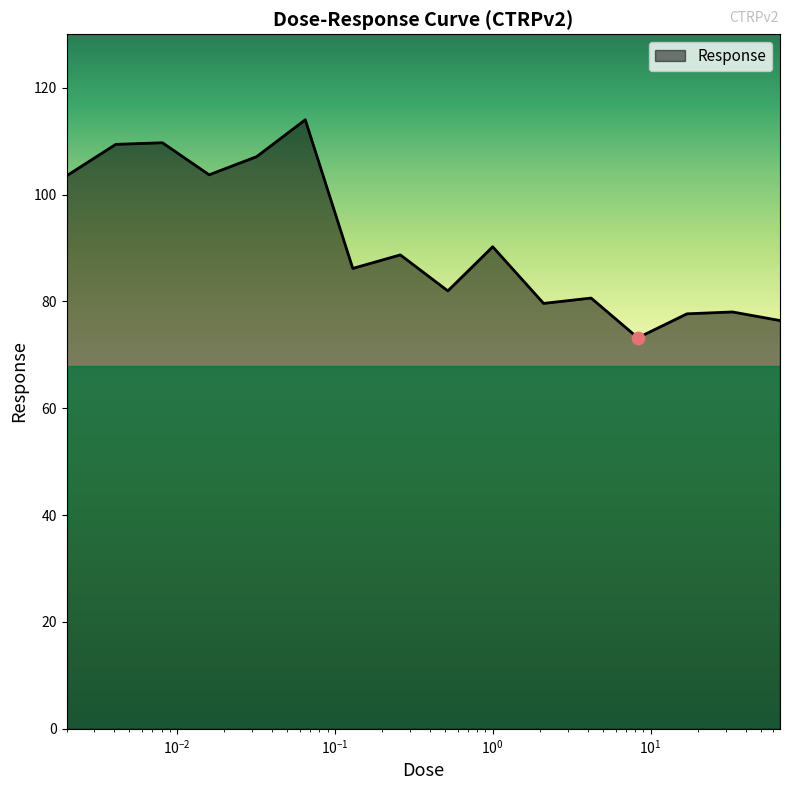

What is the smallest value displayed?

73.2